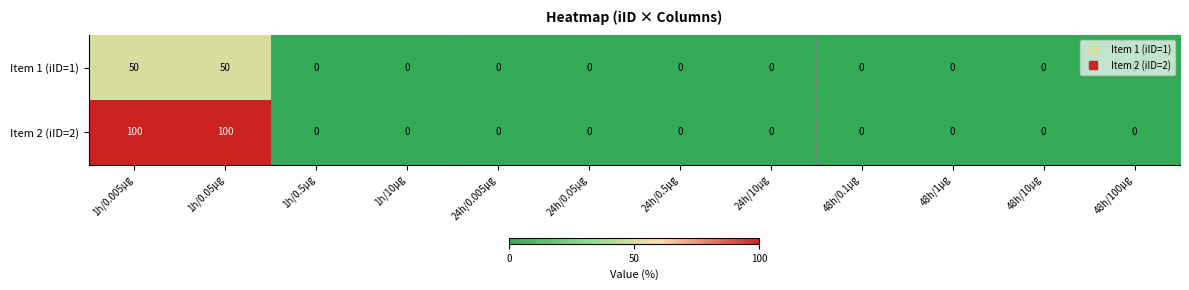

Which series has the widest spread of values?

Item 2 (iID=2)